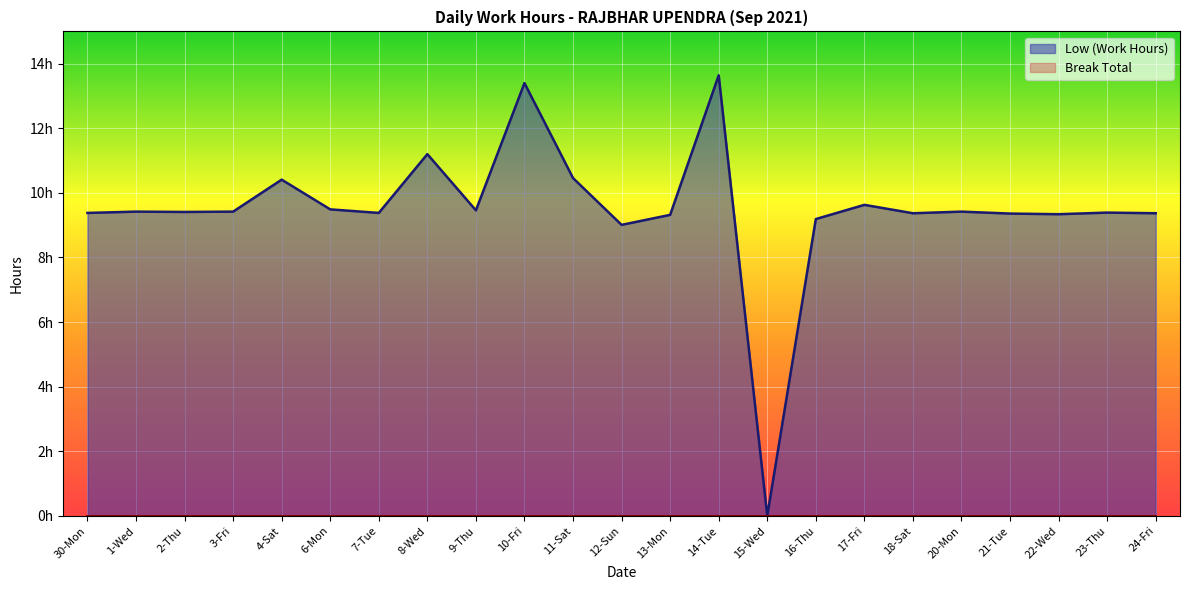

Where is the data nearest to the value 6?

12-Sun